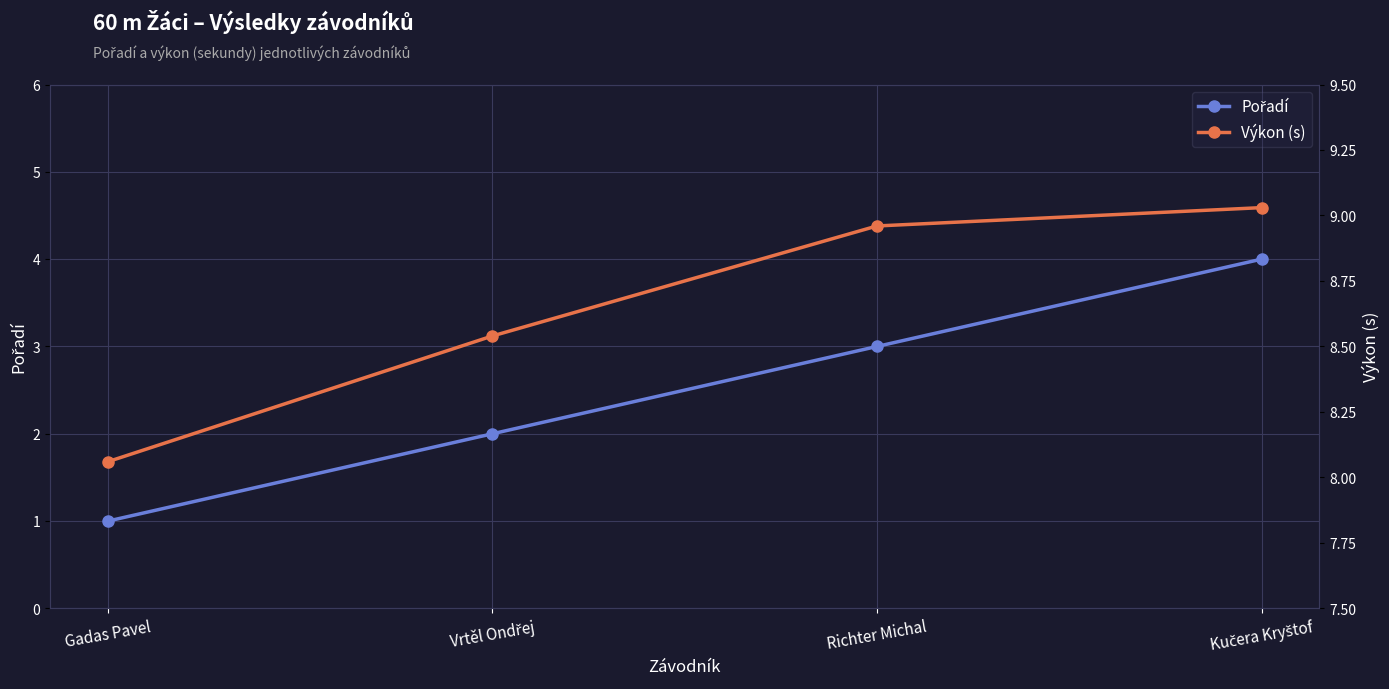

True or false: Pořadí and Výkon (s) cross at least once.

False